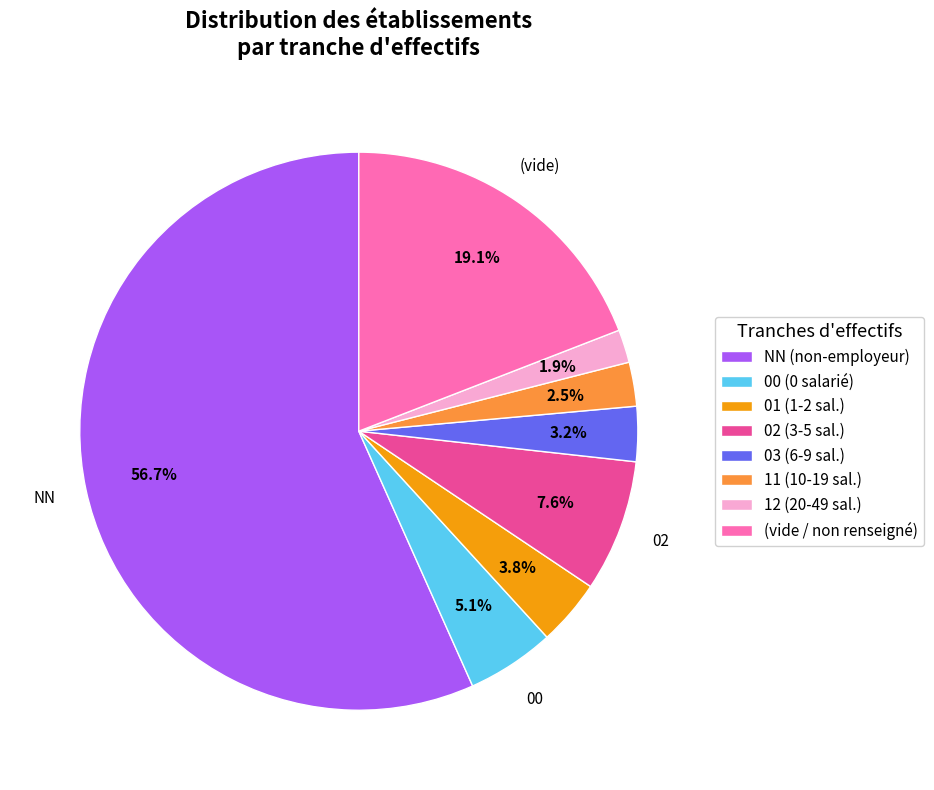

How many segments does this pie chart have?

8